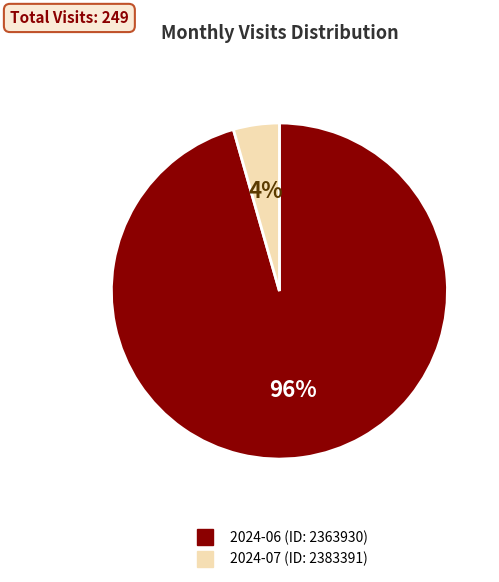

The 2024-07 (ID: 2383391) slice represents 4% of the pie. True or false?

True